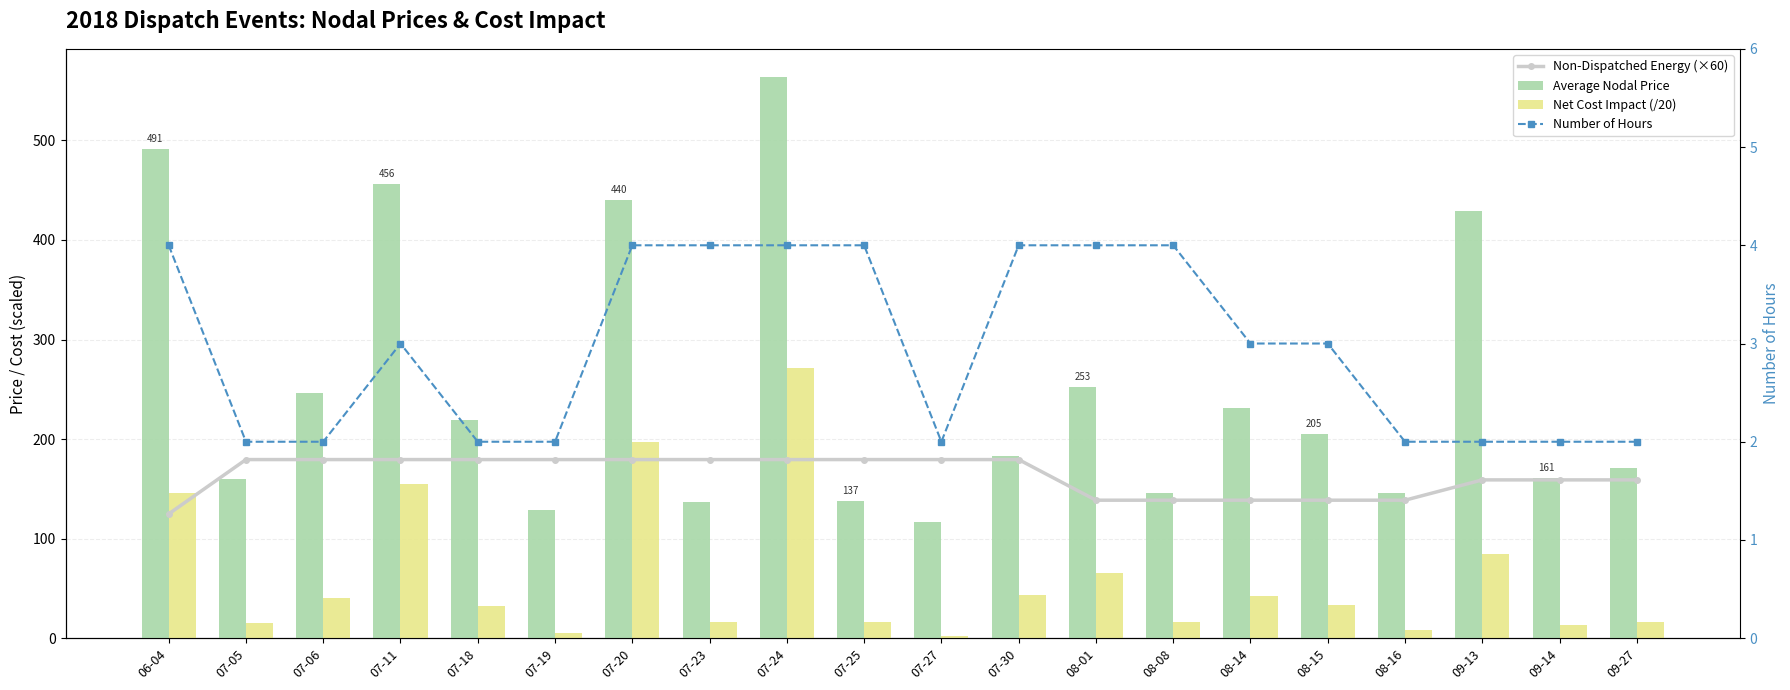

At which label does Non-Dispatched Energy (×60) reach its minimum?

06-04